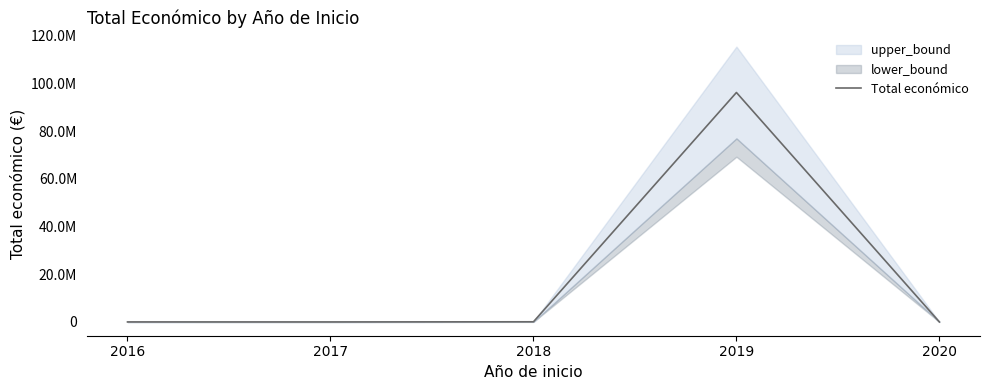

List the labels in order of value, smallest first.

2017, 2020, 2016, 2018, 2019